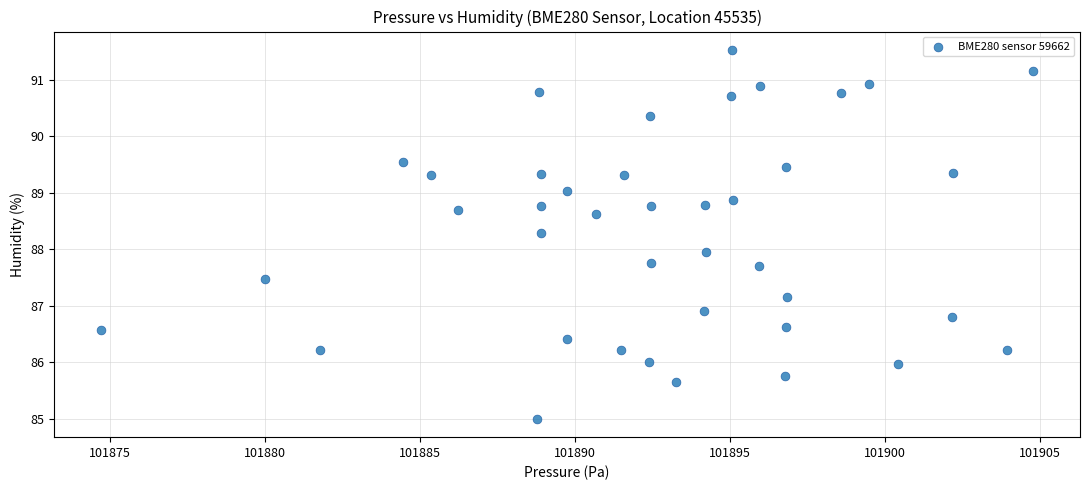

What is the range of X values (max minus min)?

30.1